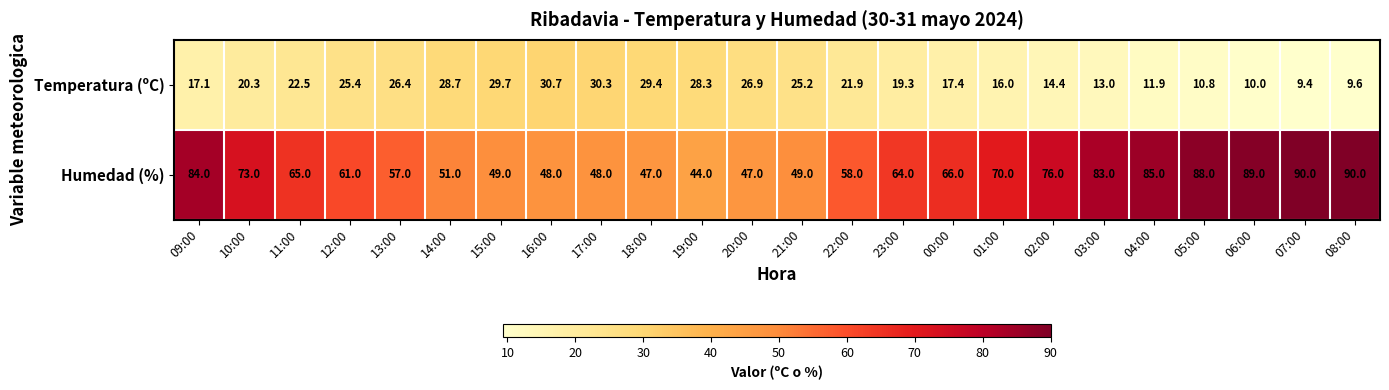

Where does the Humedad (%) series first go above 65?

09:00